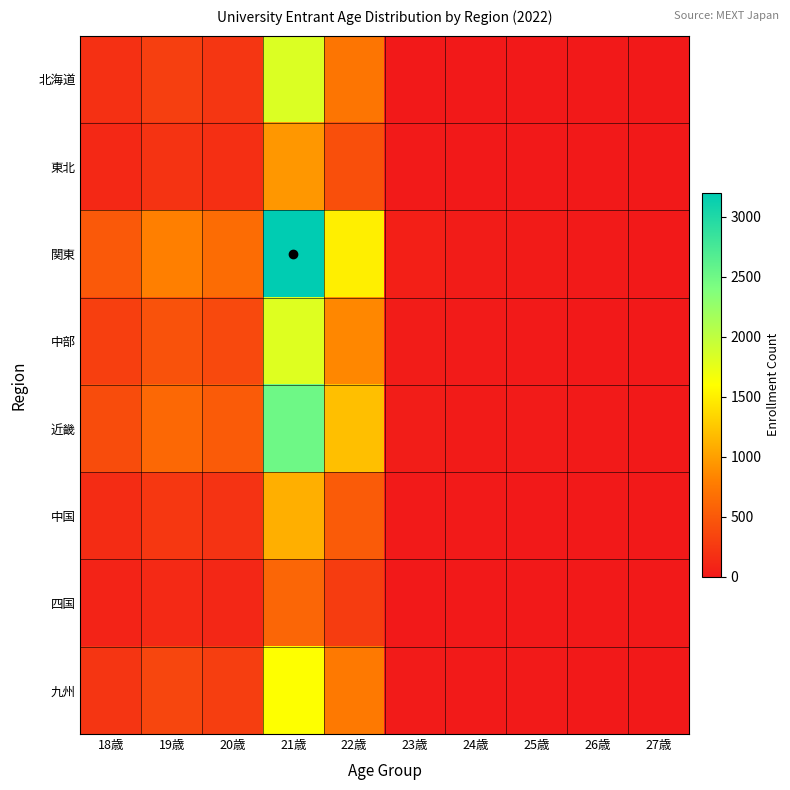

What is the difference between the highest and lowest values at 26歳?

10